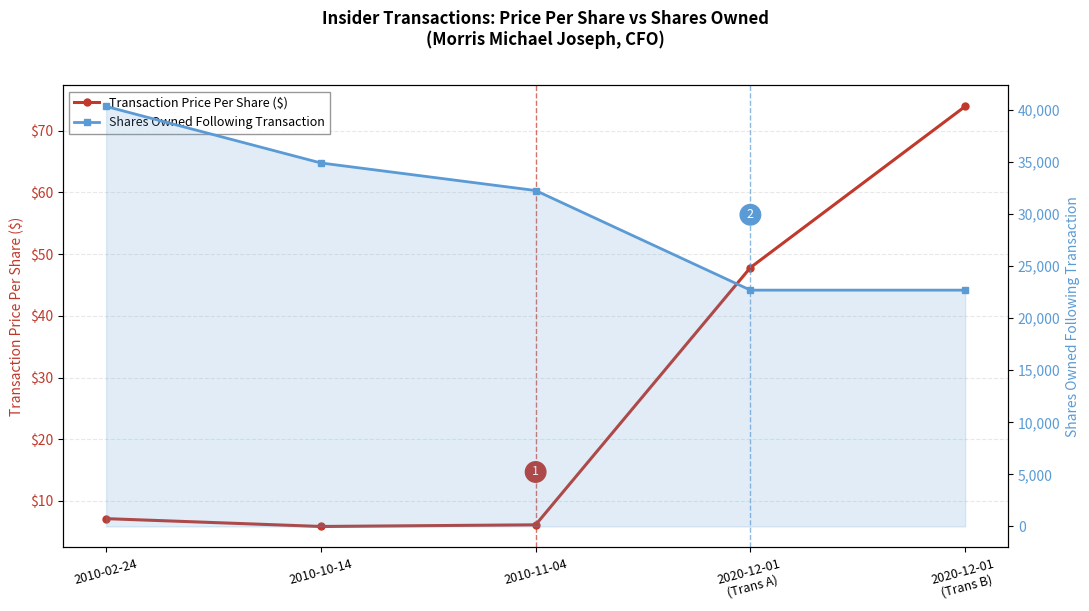

List the series in order of their overall mean, lowest first.

Transaction Price Per Share ($), Shares Owned Following Transaction